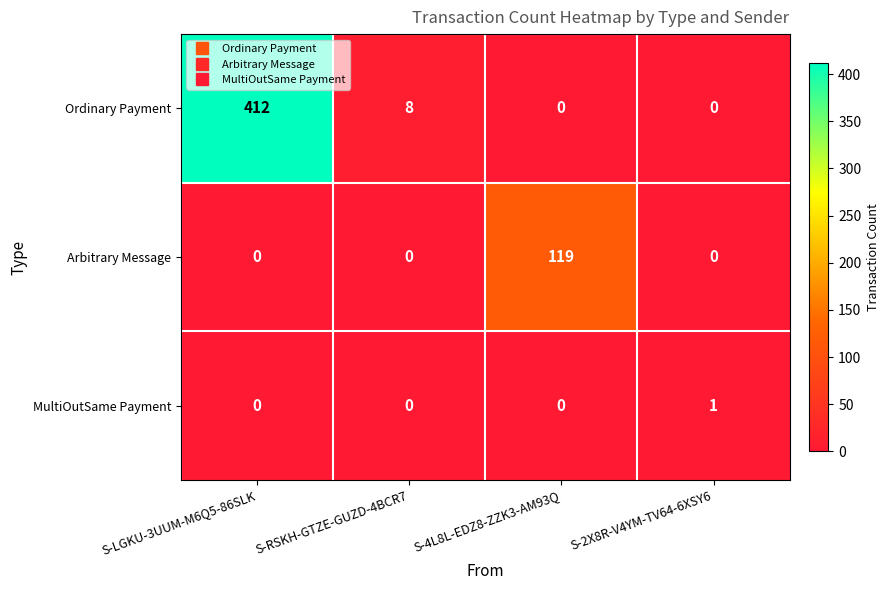

What is the difference between the highest and lowest values at S-LGKU-3UUM-M6Q5-86SLK?

412